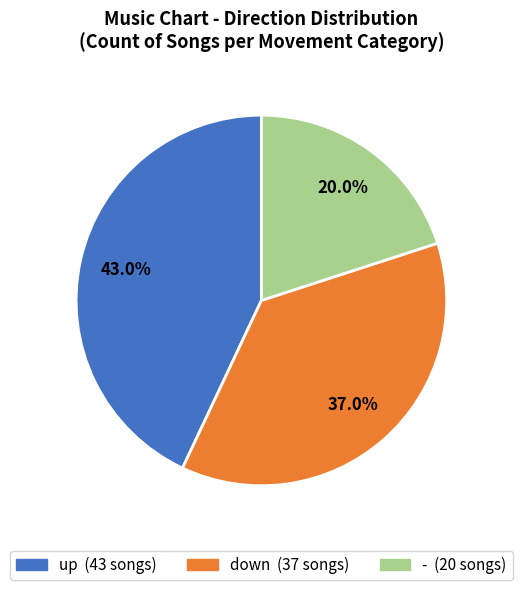

Is there a majority slice in this chart?

No